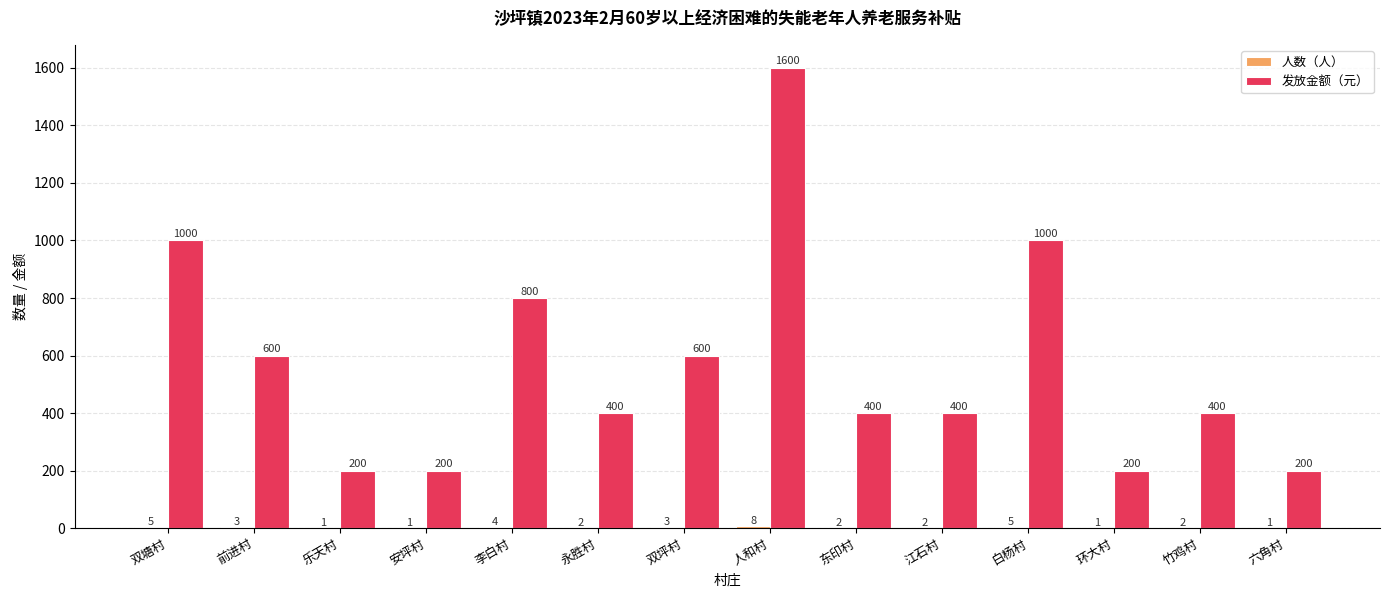

What is the sum of the 发放金额（元） values at 人和村 and 白杨村?

2600